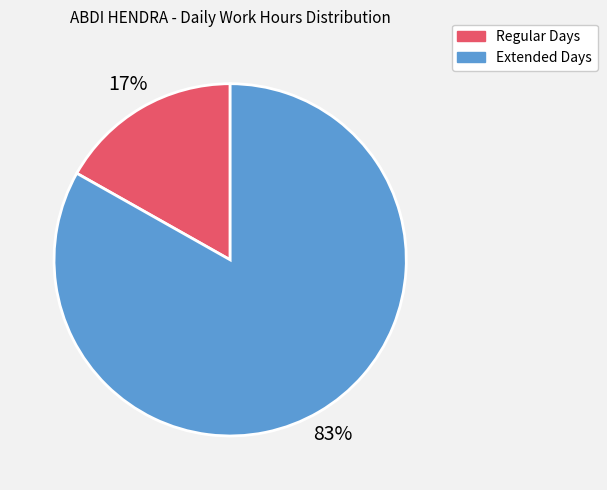

Is Extended Days the majority of the pie?

Yes